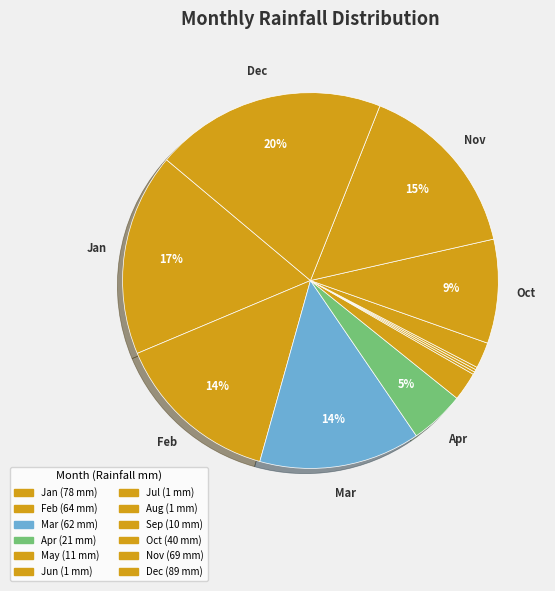

How much of the chart is everything except Dec?

80.1%